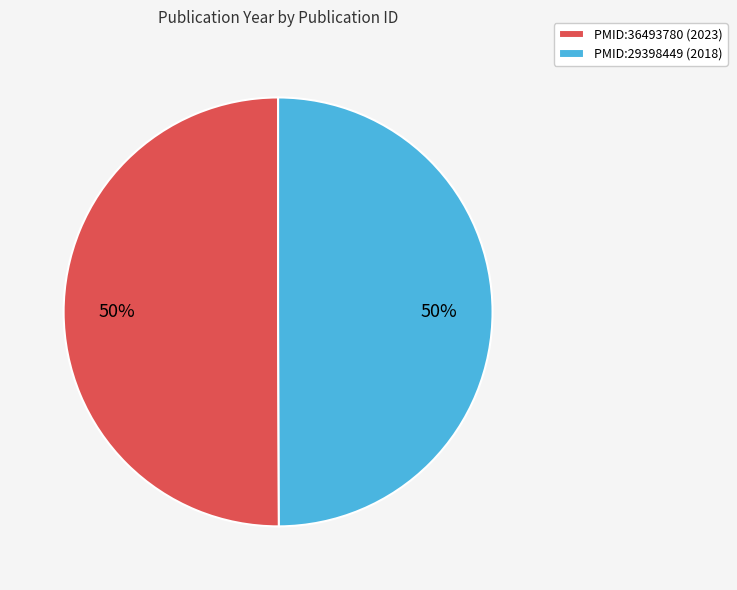

To the nearest percent, what portion does PMID:29398449 (2018) represent?

50%